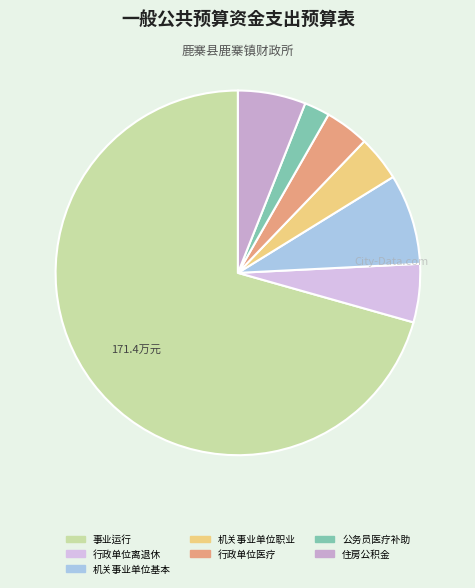

Rank the categories by value from lowest to highest.

公务员医疗补助, 行政单位医疗, 机关事业单位职业年金缴费支出, 行政单位离退休, 住房公积金, 机关事业单位基本养老保险缴费支出, 事业运行